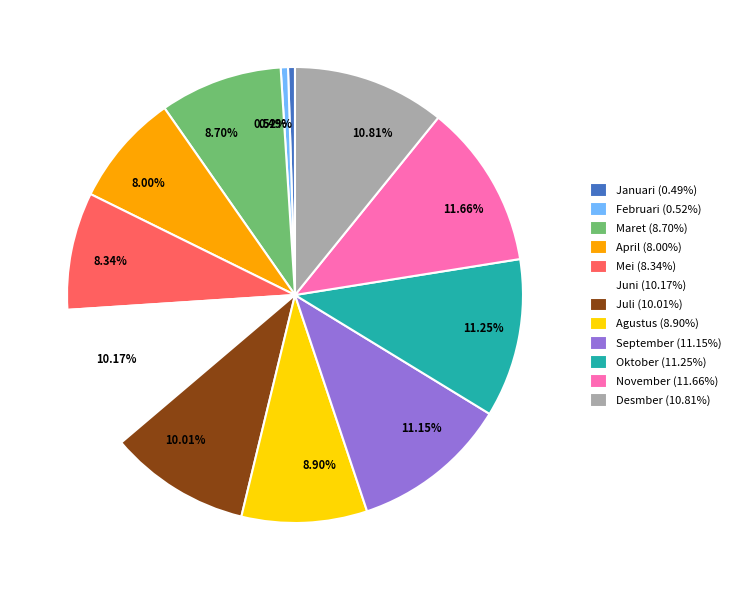

Is there a majority slice in this chart?

No